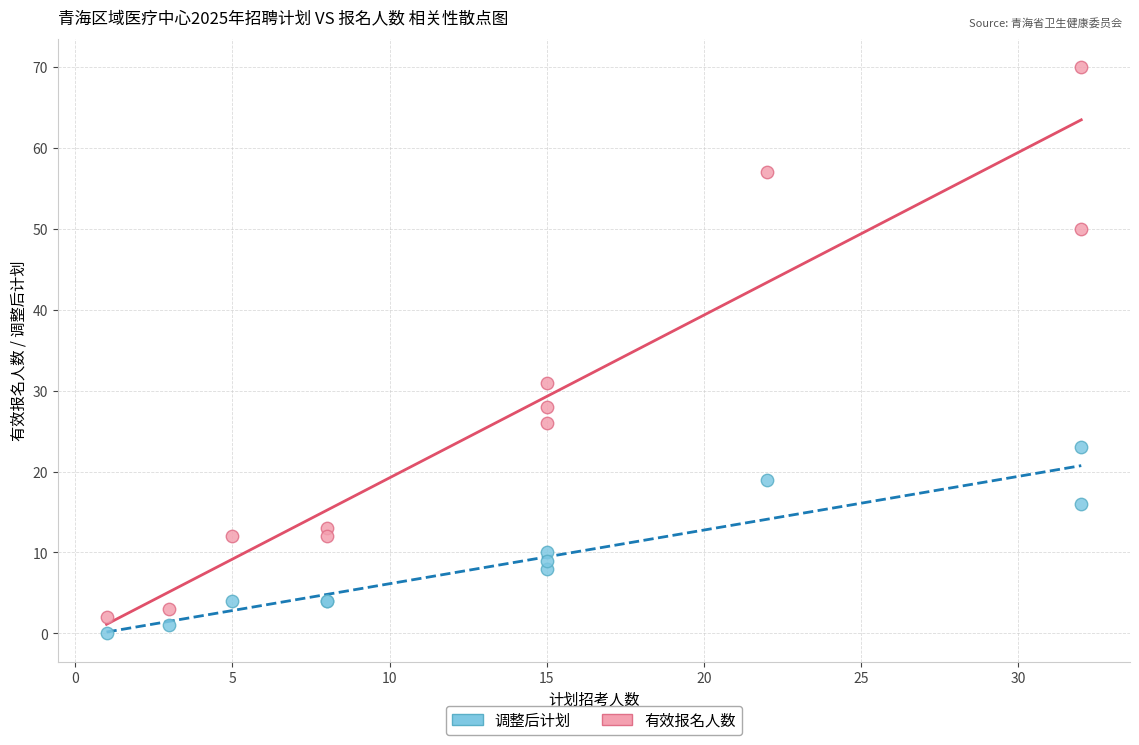

In the 有效报名人数 series, what Y value is closest to 36?

31